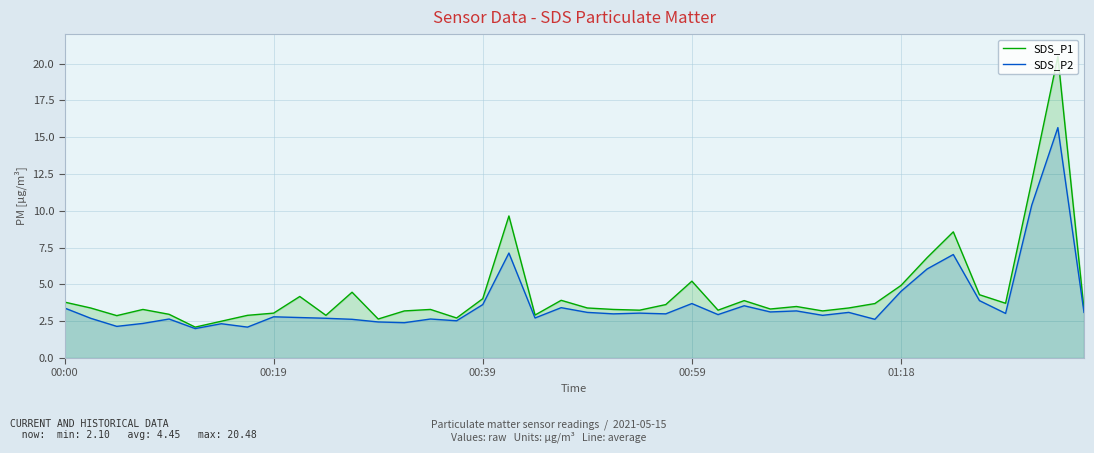

What is the minimum value for SDS_P2?

2.0